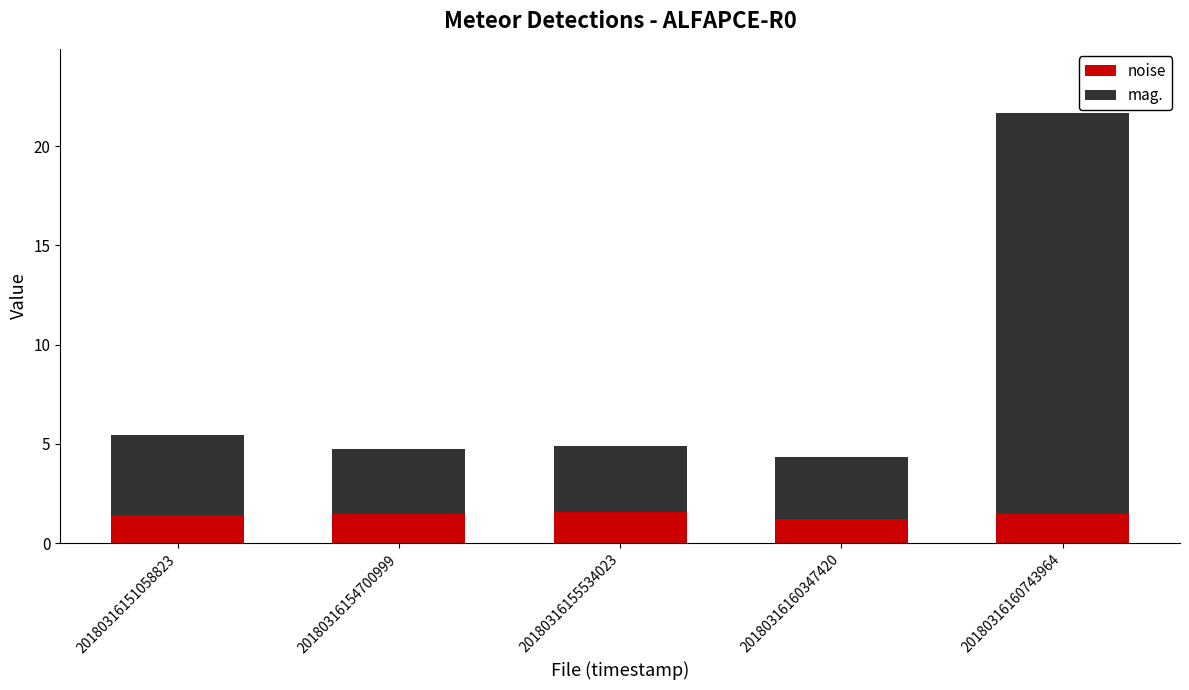

The value of noise at 20180316160743964 is 2.6. True or false?

False